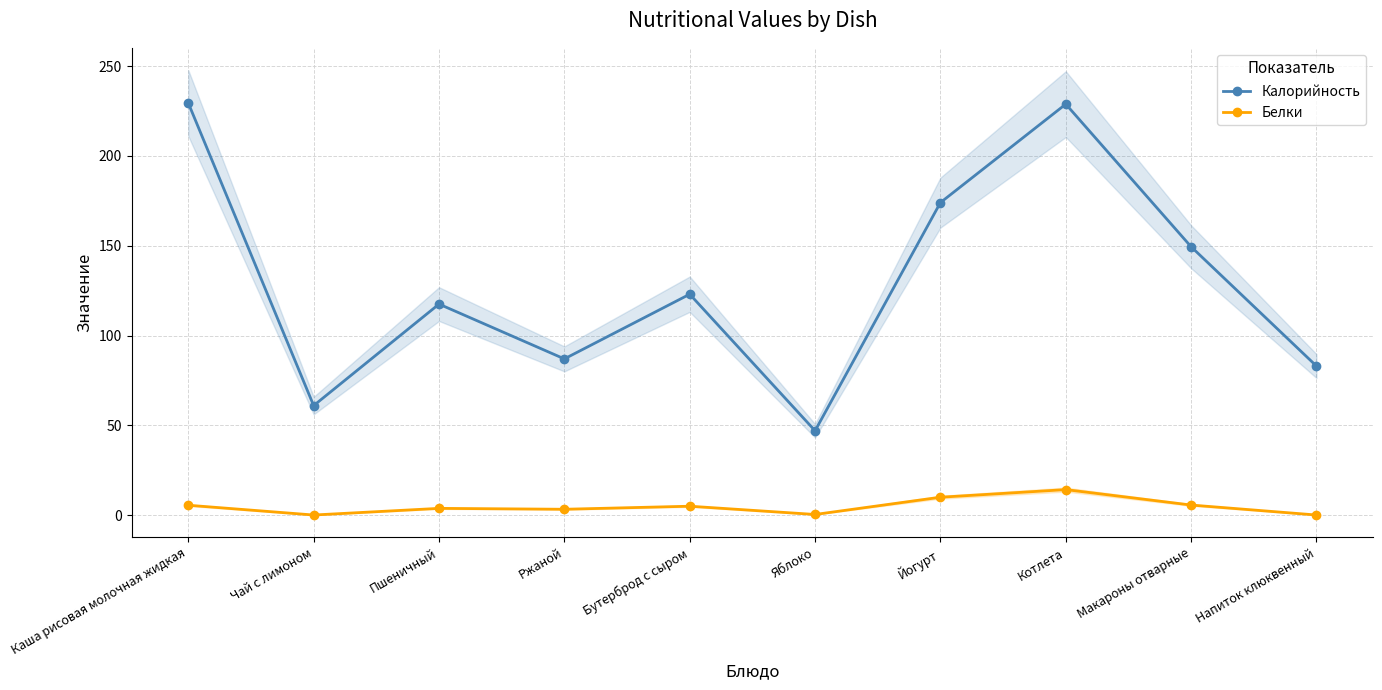

Rank the categories by Белки value from highest to lowest.

Котлета, Йогурт, Макароны отварные, Каша рисовая молочная жидкая, Бутерброд с сыром, Пшеничный, Ржаной, Яблоко, Чай с лимоном, Напиток клюквенный